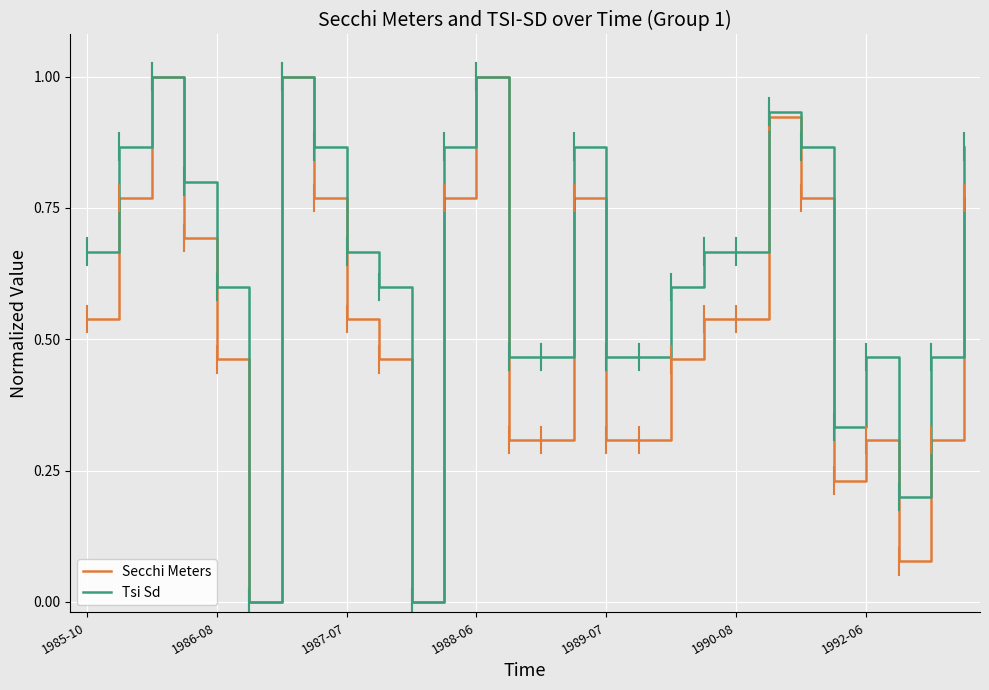

Rank the series by their average value, from lowest to highest.

Secchi Meters, Tsi Sd